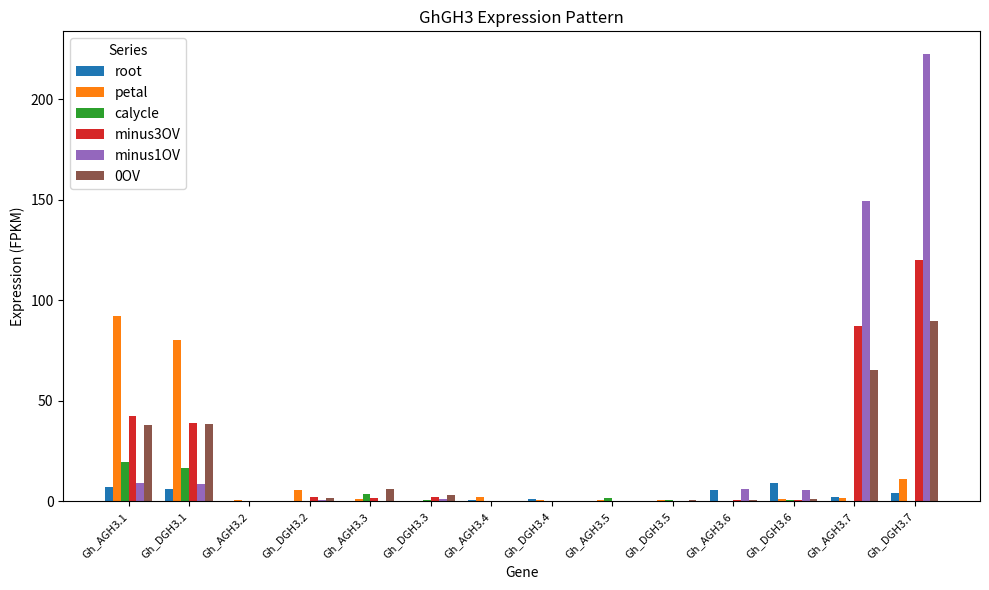

Are the bars horizontal?

No